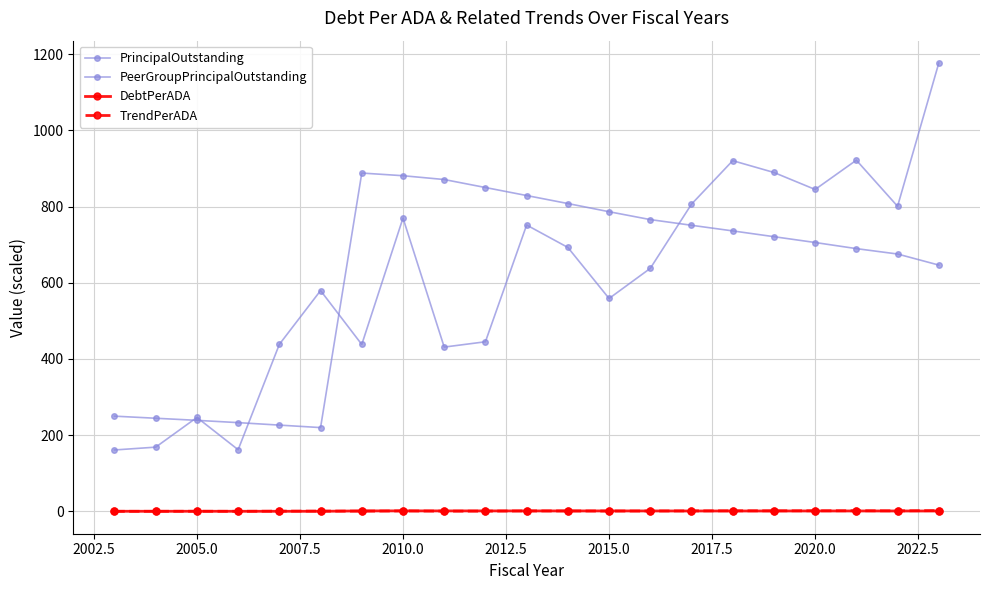

True or false: DebtPerADA and PrincipalOutstanding intersect in this chart.

False